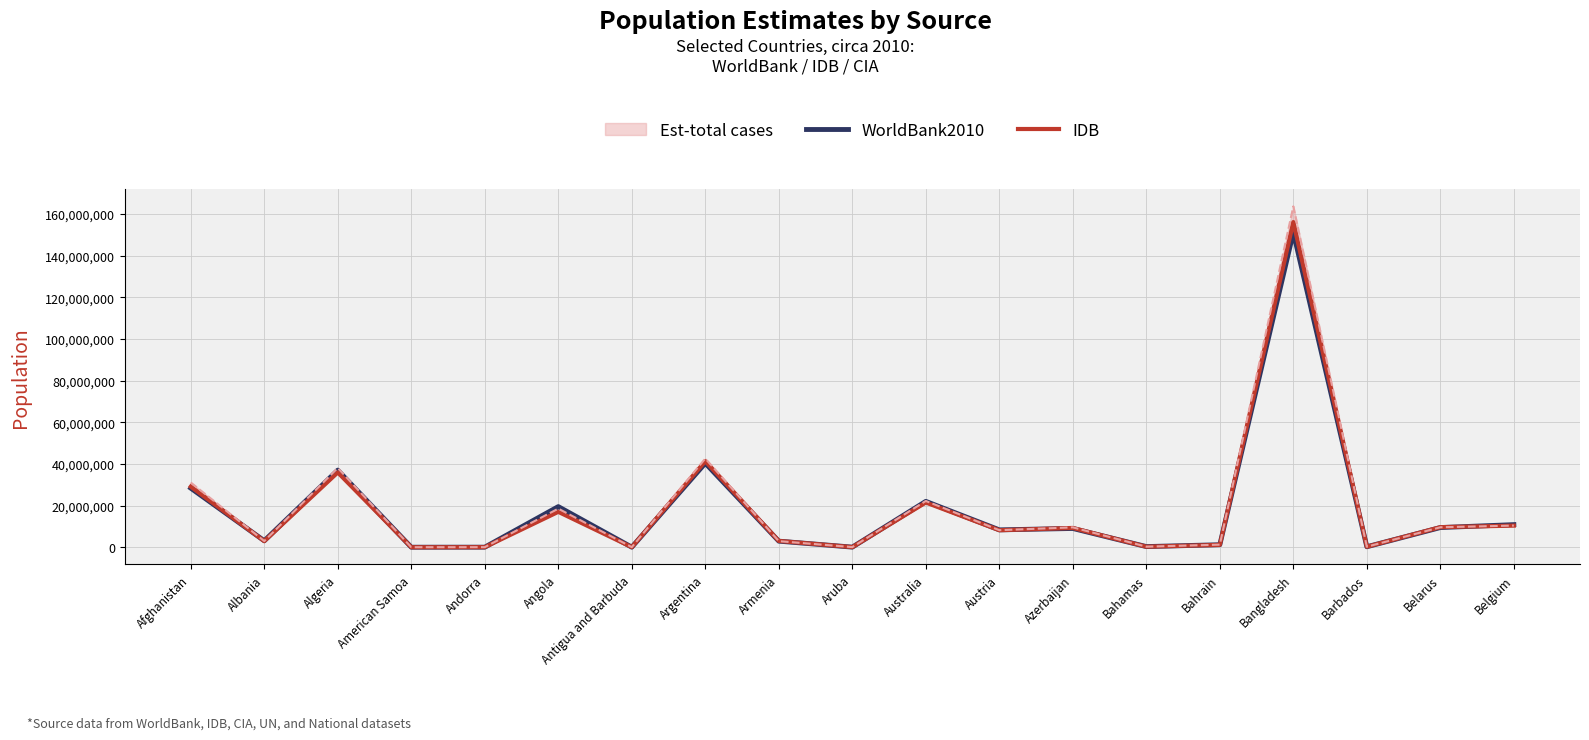

At Albania, list the series in order from smallest to largest.

IDB, WorldBank2010